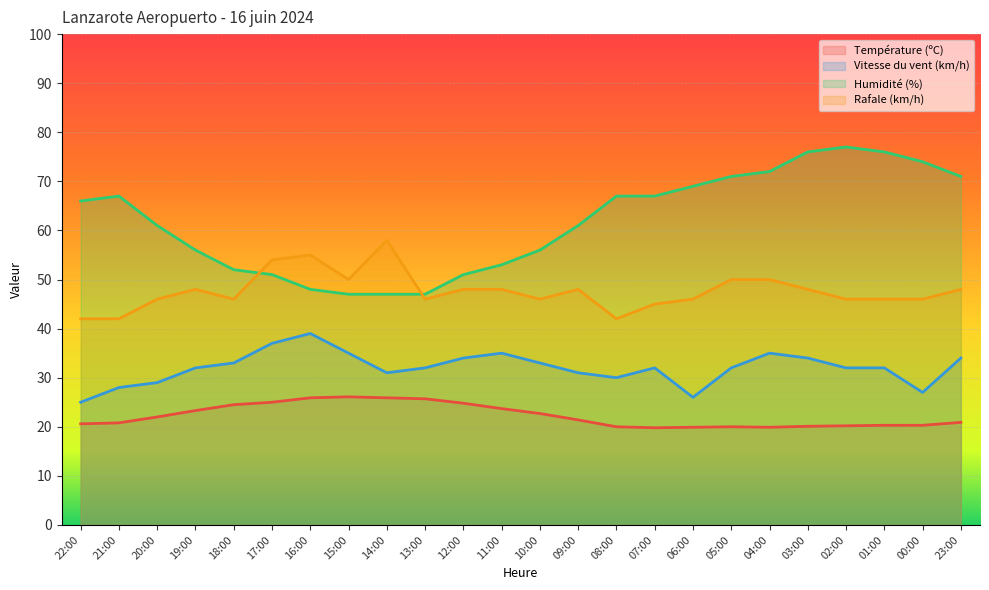

Which category has the lowest value across all series?

07:00